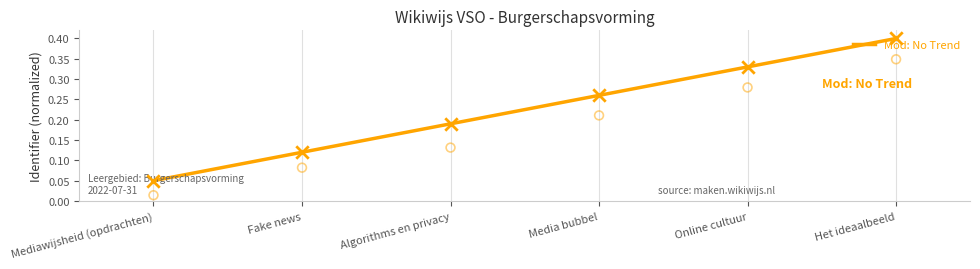

What is the change in value from Algorithms en privacy to Media bubbel?

+0.1